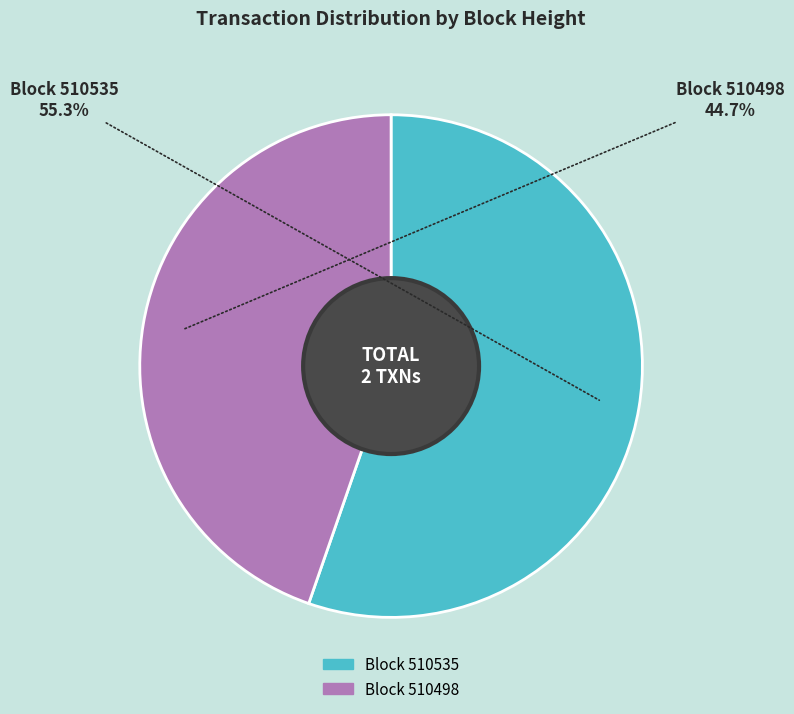

What is the majority slice?

Block 510535